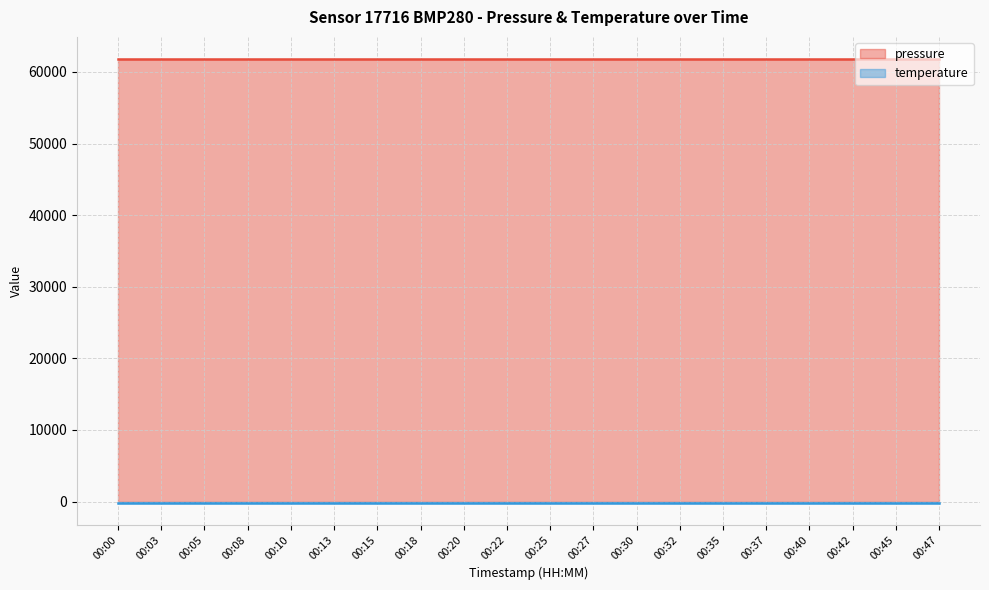

Is the value of temperature at 00:37 greater than the value of pressure at 00:37?

No